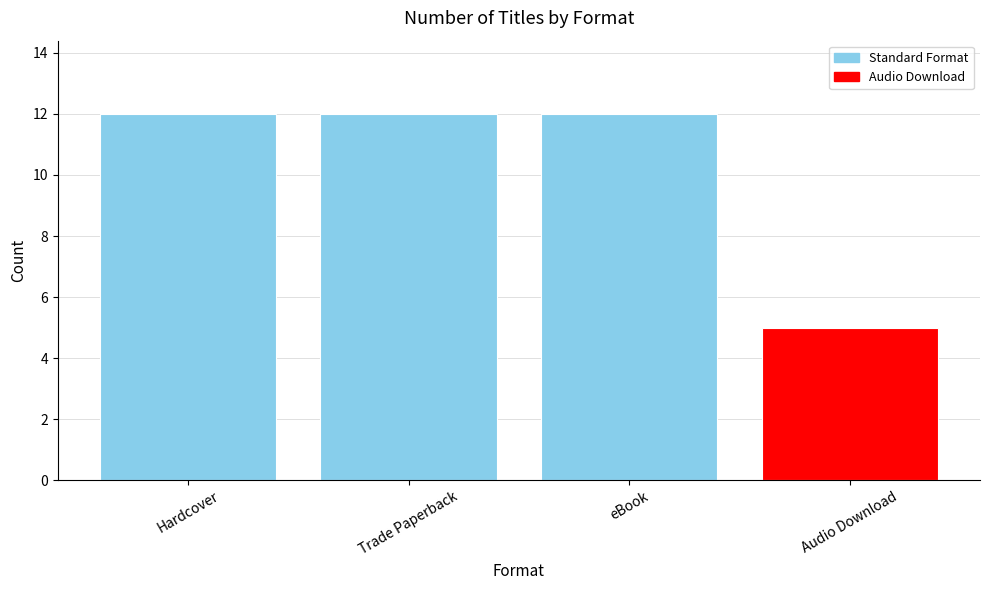

How many values are between 12 and 13?

3